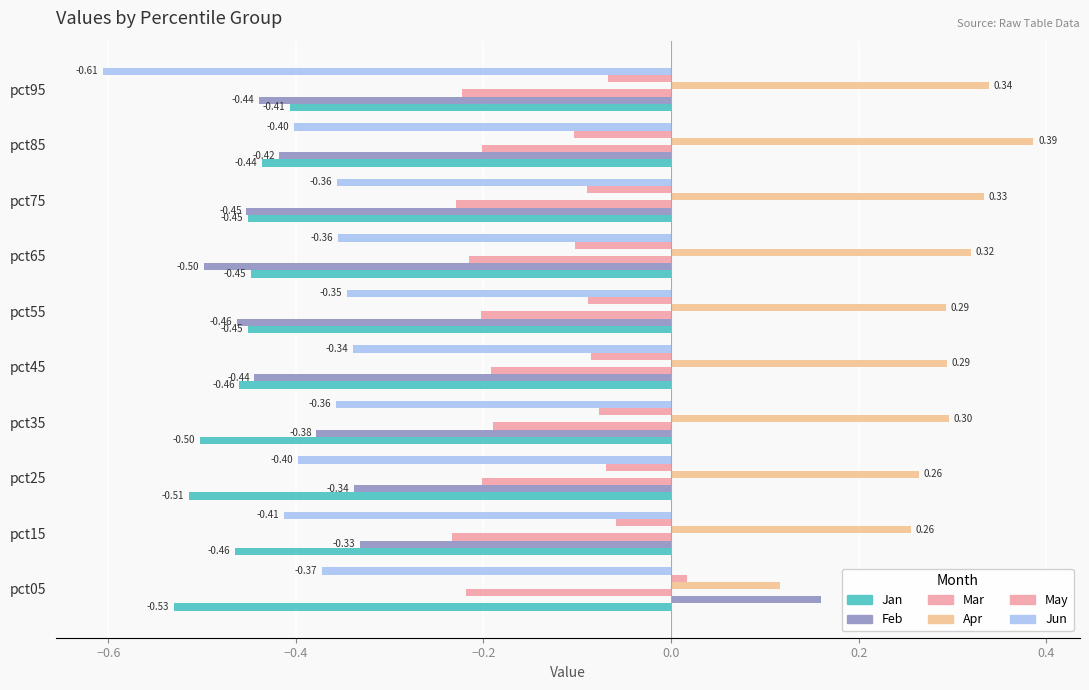

Count the number of categories in the chart.

10